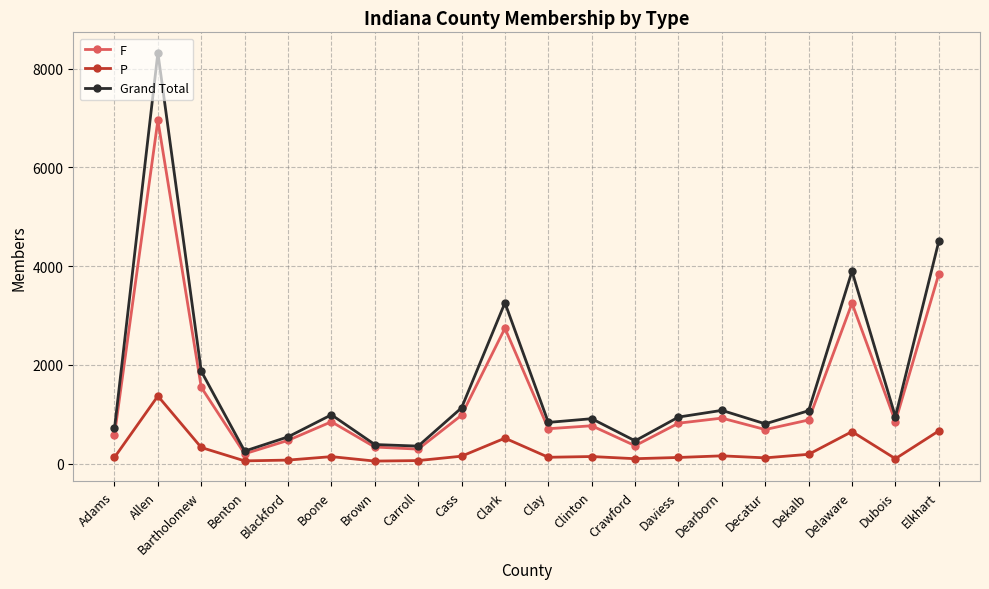

What is the label of the 13th point from the right?

Carroll